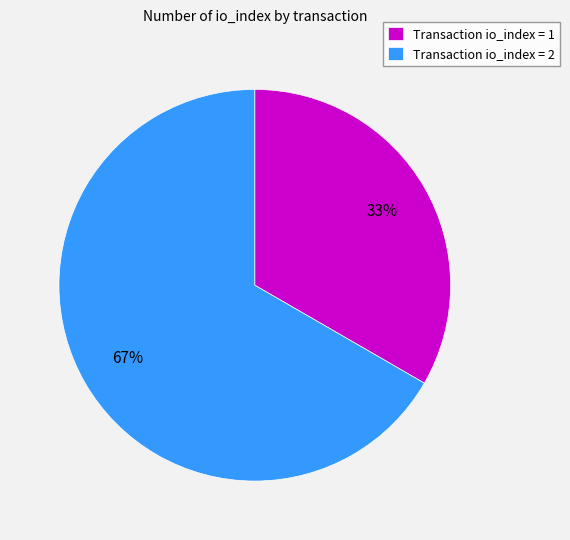

The Transaction io_index = 1 slice represents 22% of the pie. True or false?

False